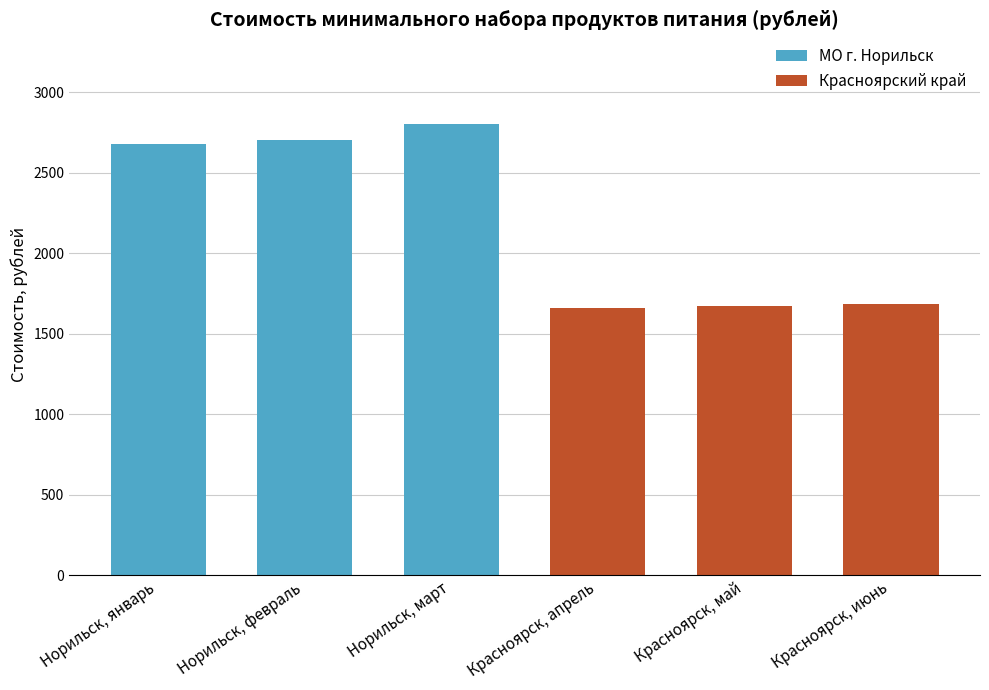

At Норильск, февраль, list the series in order from smallest to largest.

Красноярский край, МО г. Норильск